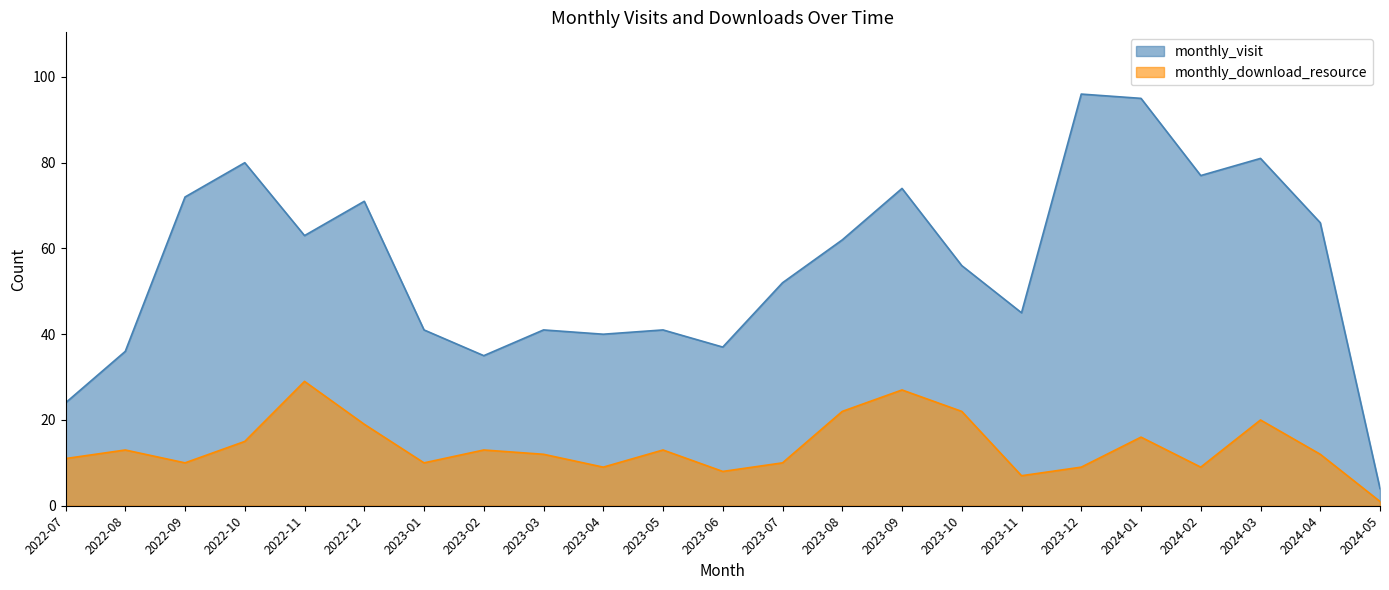

Which category has the lowest value in the monthly_visit series?

2024-05